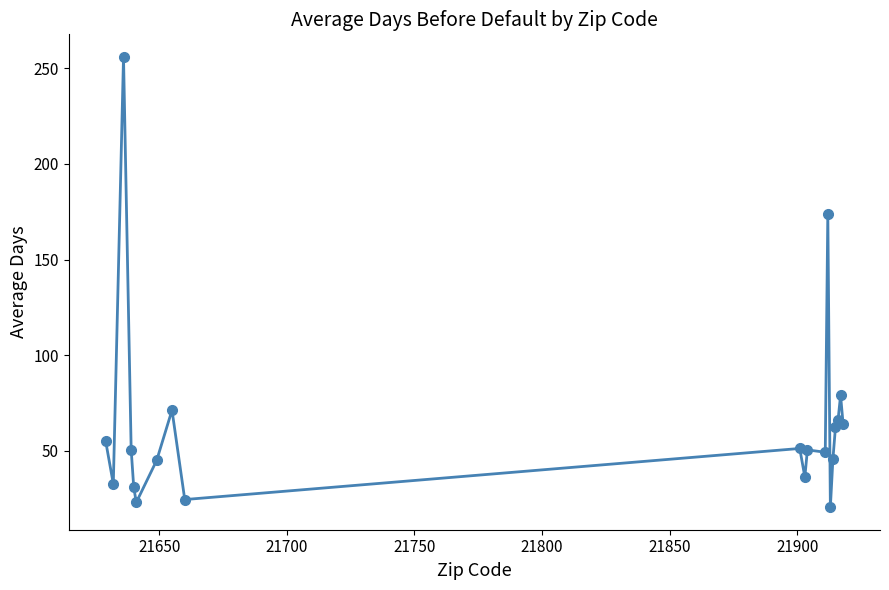

What is the maximum value shown in the chart?

256.0